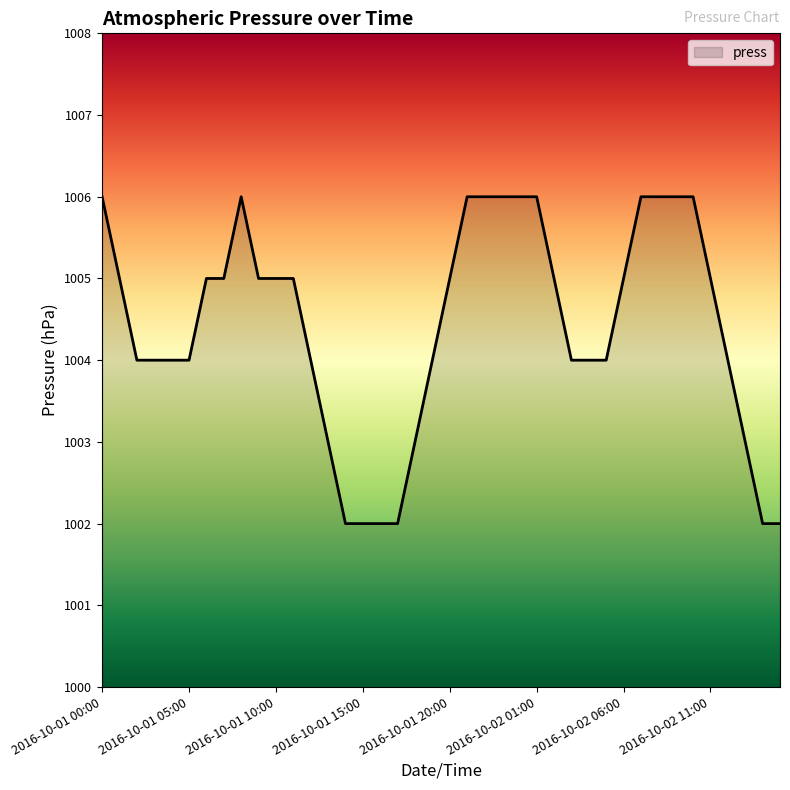

What is the maximum value shown in the chart?

1006